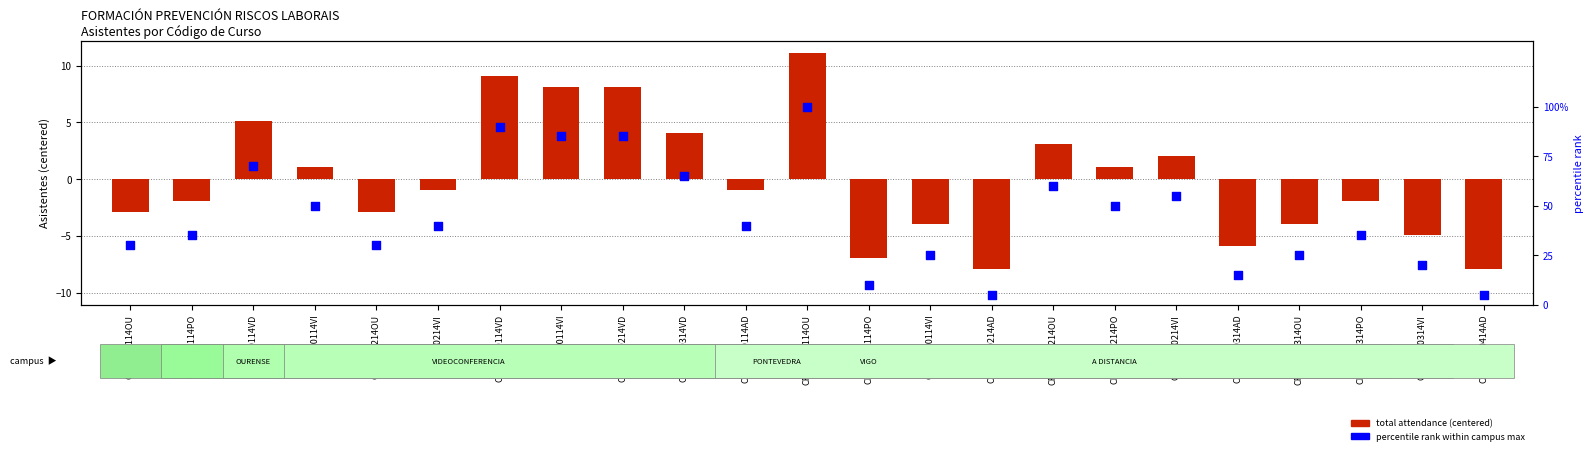

What are all the series names shown in the legend?

total attendance (centered), percentile rank within campus max